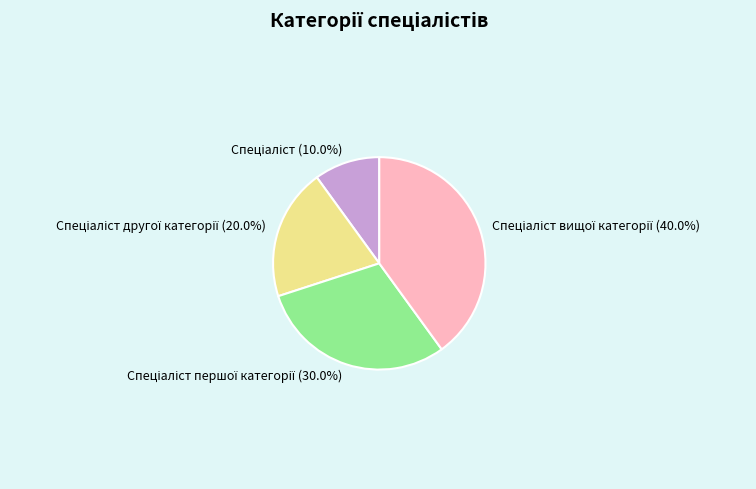

Does any single category account for the majority?

No